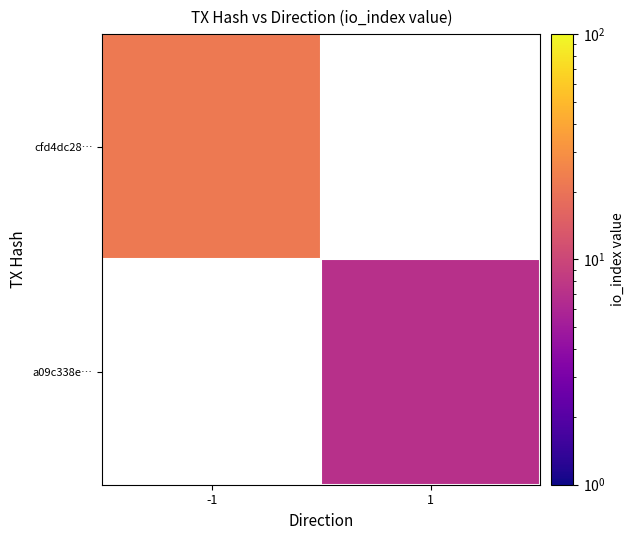

Which label corresponds to the largest value in the chart?

-1